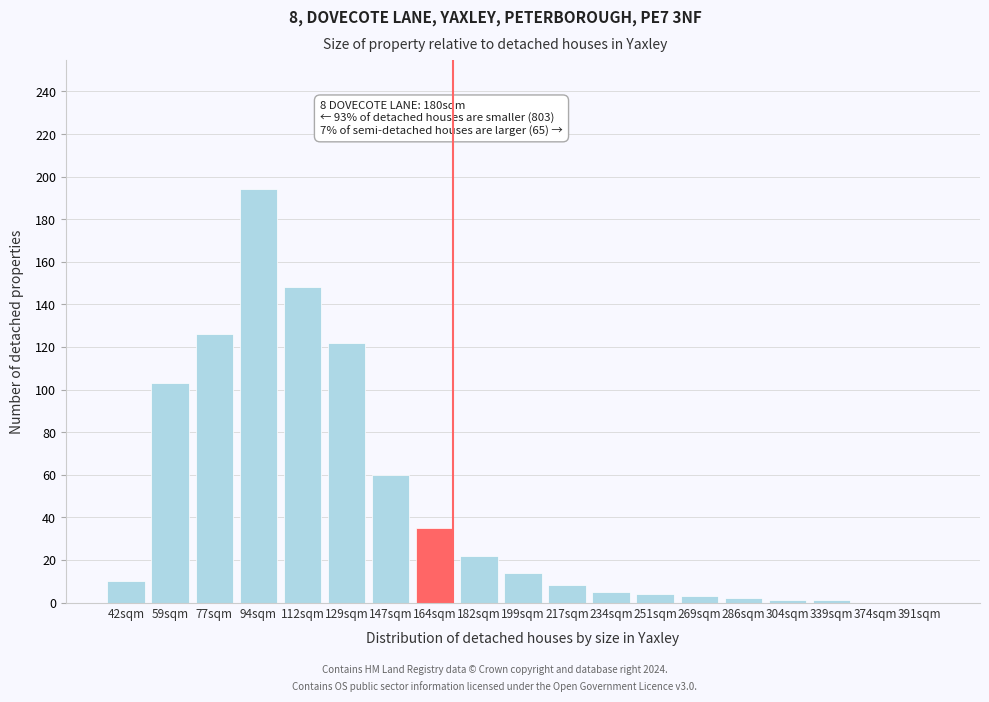

Is it true that the value at 129sqm is 122?

True